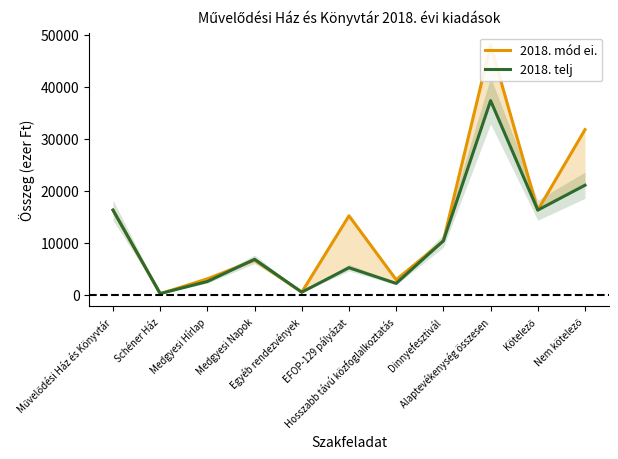

Which series has the largest total across all categories?

2018. mód ei.